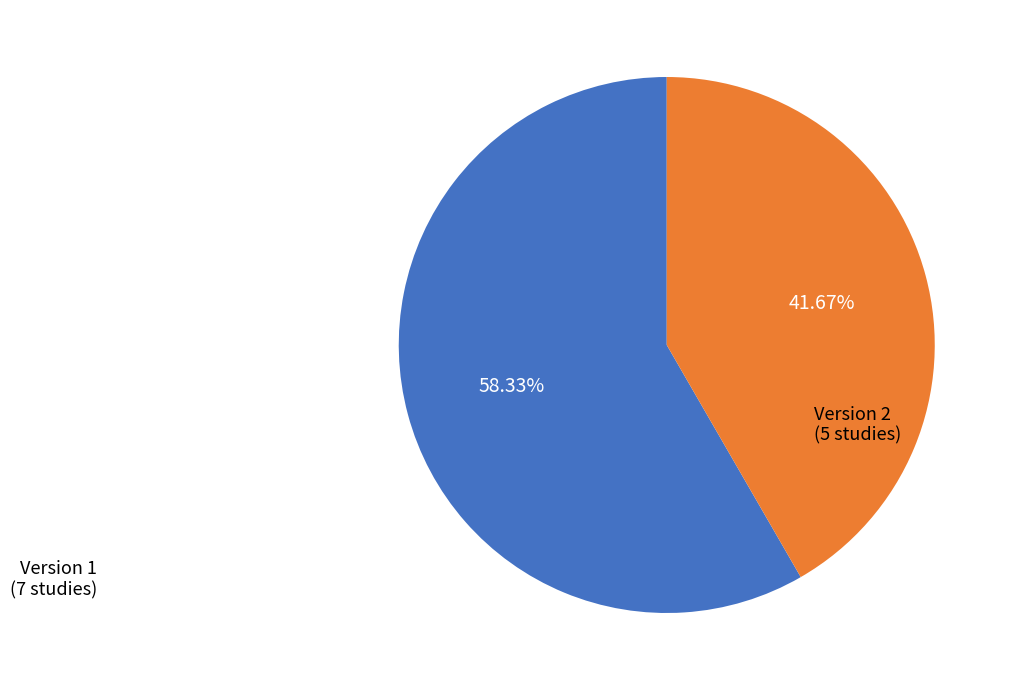

Count the number of slices in the pie.

2